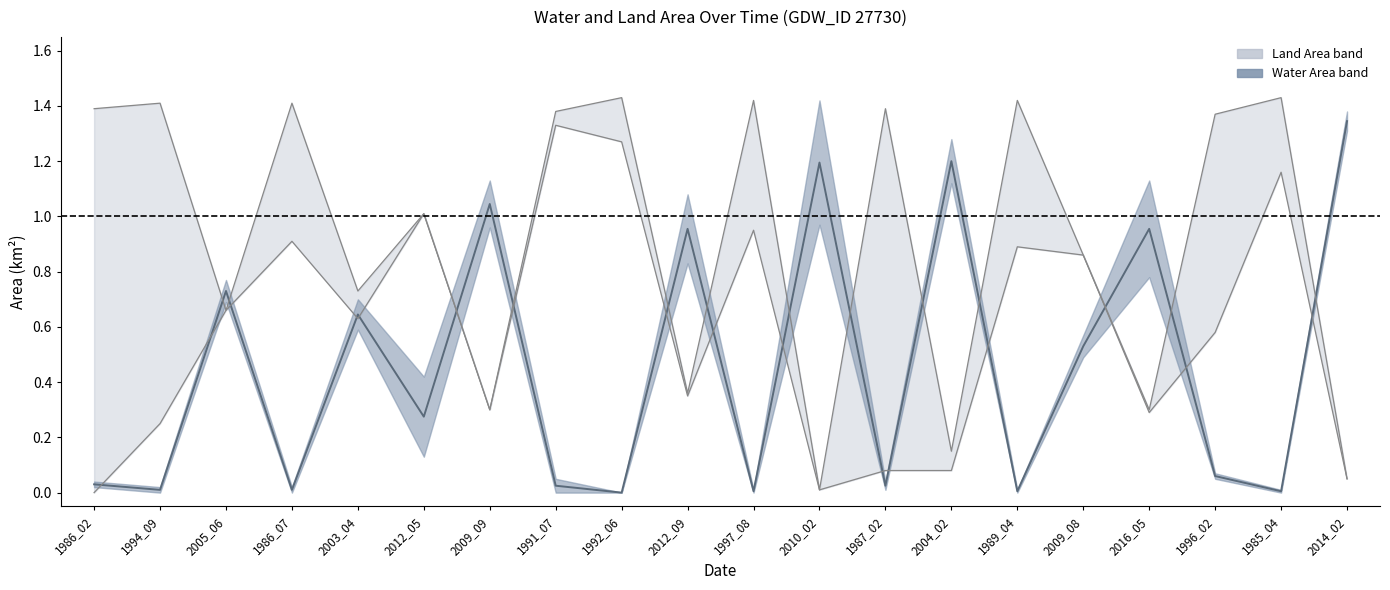

Reading right to left, list all the values displayed in this chart.

Center estimate: 2014_02=1.3	1985_04=0.0	1996_02=0.1	2016_05=1.0	2009_08=0.5	1989_04=0.0	2004_02=1.2	1987_02=0.0	2010_02=1.2	1997_08=0.0	2012_09=1.0	1992_06=0.0	1991_07=0.0	2009_09=1.0	2012_05=0.3	2003_04=0.6	1986_07=0.0	2005_06=0.7	1994_09=0.0	1986_02=0.0
landArea upper: 2014_02=0.1	1985_04=1.4	1996_02=1.4	2016_05=0.3	2009_08=0.9	1989_04=1.4	2004_02=0.1	1987_02=1.4	2010_02=0.0	1997_08=1.4	2012_09=0.4	1992_06=1.4	1991_07=1.4	2009_09=0.3	2012_05=1.0	2003_04=0.7	1986_07=1.4	2005_06=0.7	1994_09=1.4	1986_02=1.4
origlandArea lower: 2014_02=0.1	1985_04=1.2	1996_02=0.6	2016_05=0.3	2009_08=0.9	1989_04=0.9	2004_02=0.1	1987_02=0.1	2010_02=0.0	1997_08=0.9	2012_09=0.3	1992_06=1.3	1991_07=1.3	2009_09=0.3	2012_05=1.0	2003_04=0.6	1986_07=0.9	2005_06=0.7	1994_09=0.2	1986_02=0.0